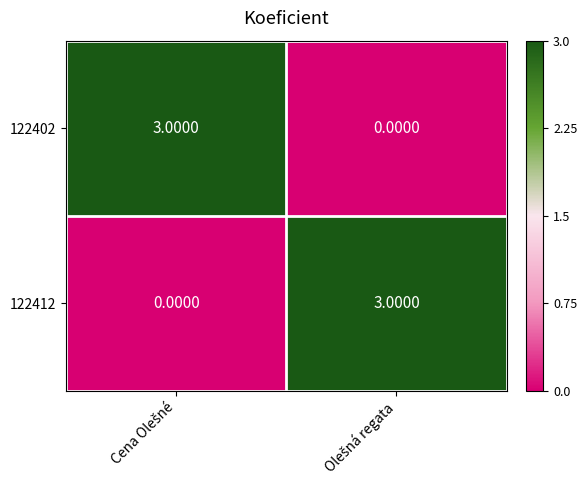

Count the number of data series in this chart.

2